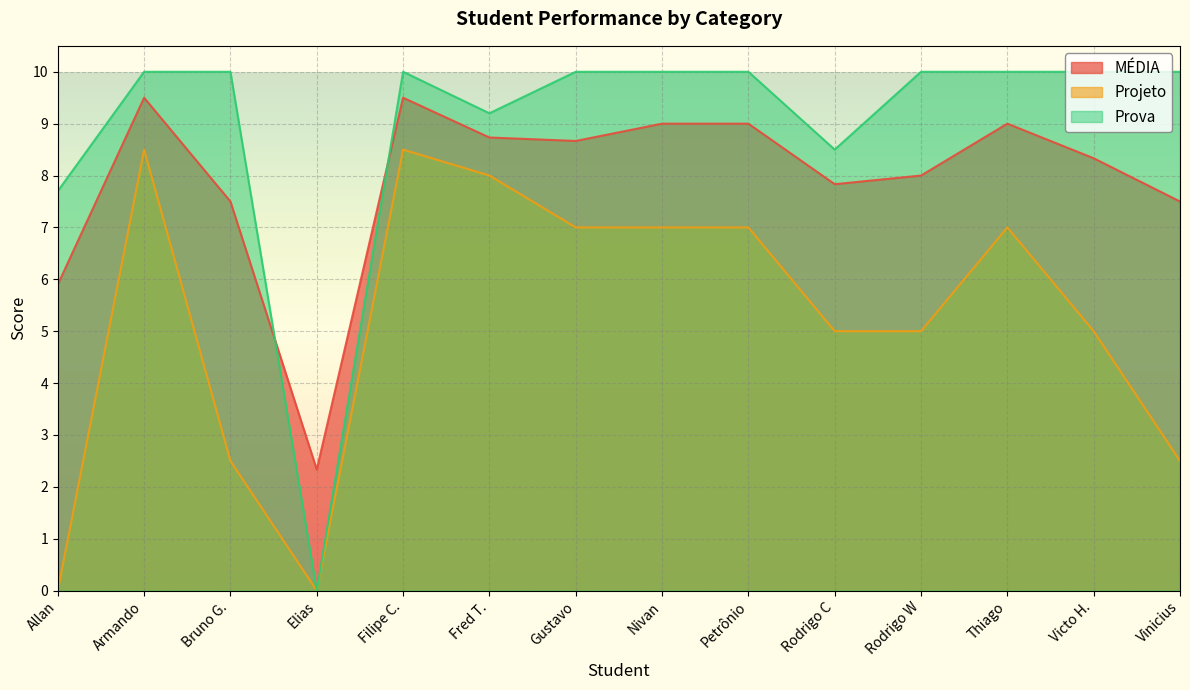

At which category does MÉDIA reach its first local valley?

Elias